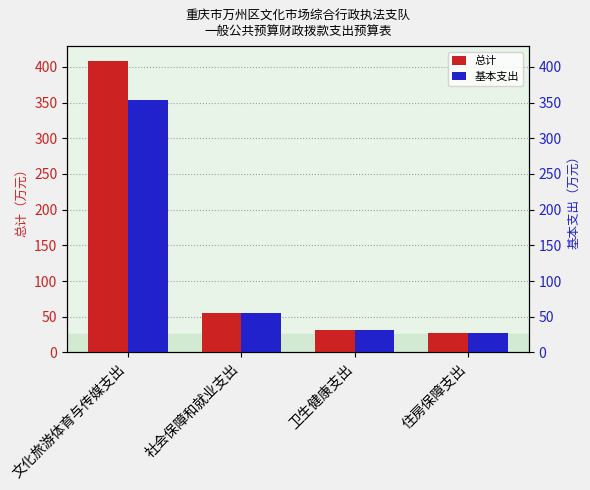

What is the difference between the maximum and minimum values in the 基本支出 series?

326.1